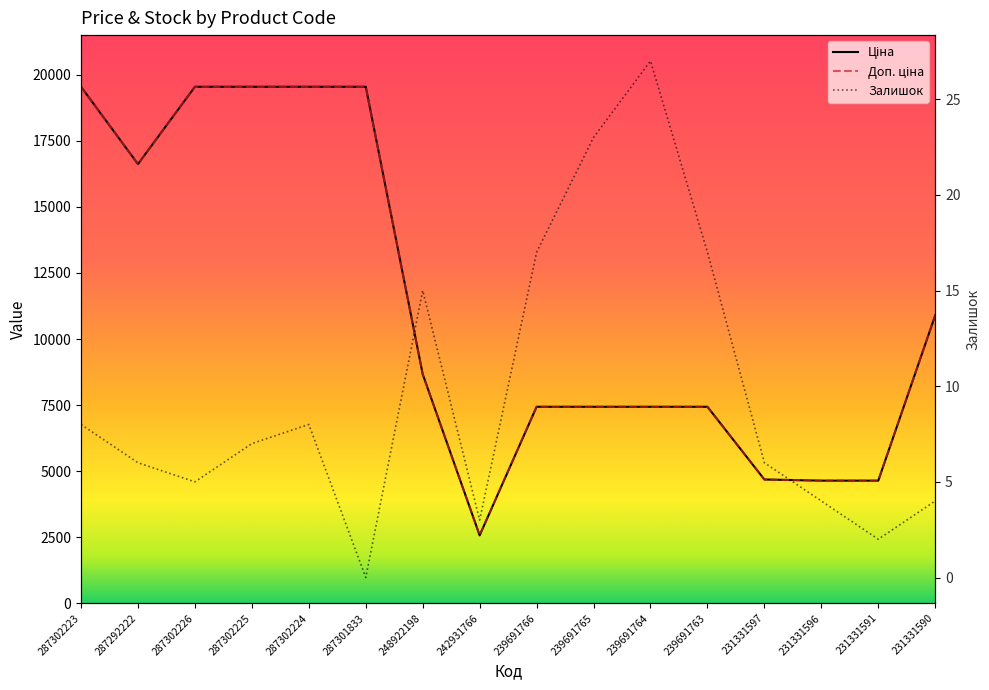

Which series ends up on top after the final intersection of Ціна and Доп. ціна?

Доп. ціна